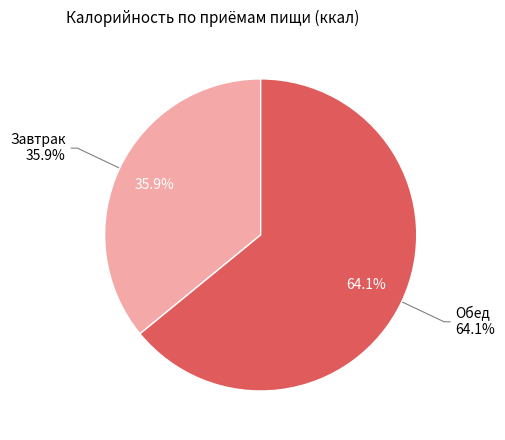

Rank the categories by value from lowest to highest.

Завтрак, Обед